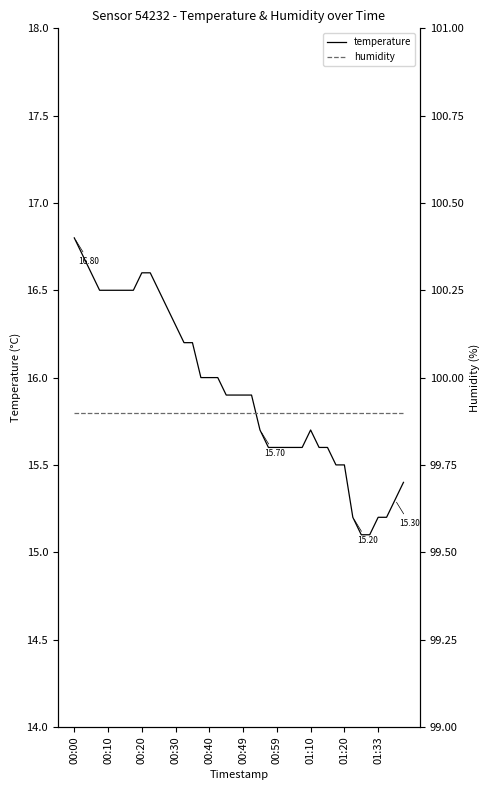

What is the sum of all temperature values?

637.1